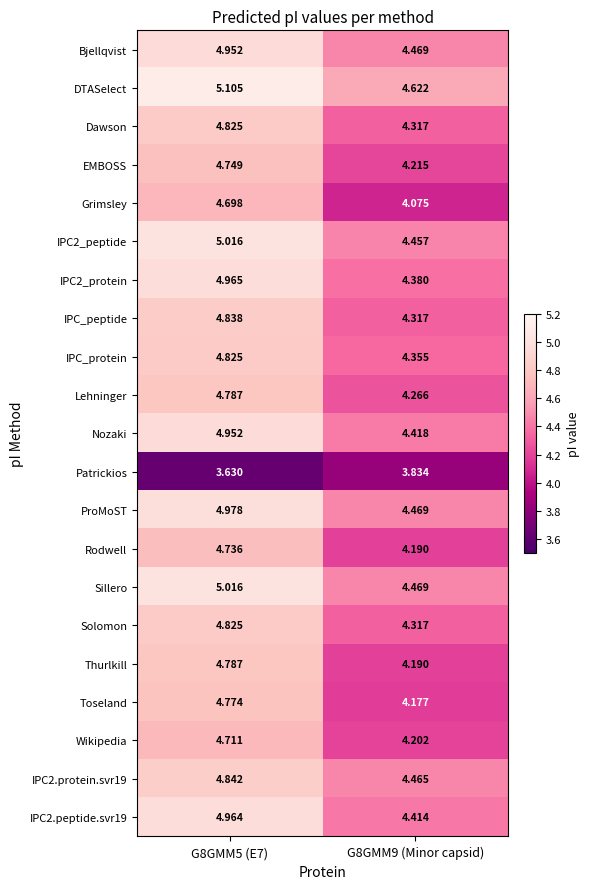

Which series has the widest spread of values?

Grimsley